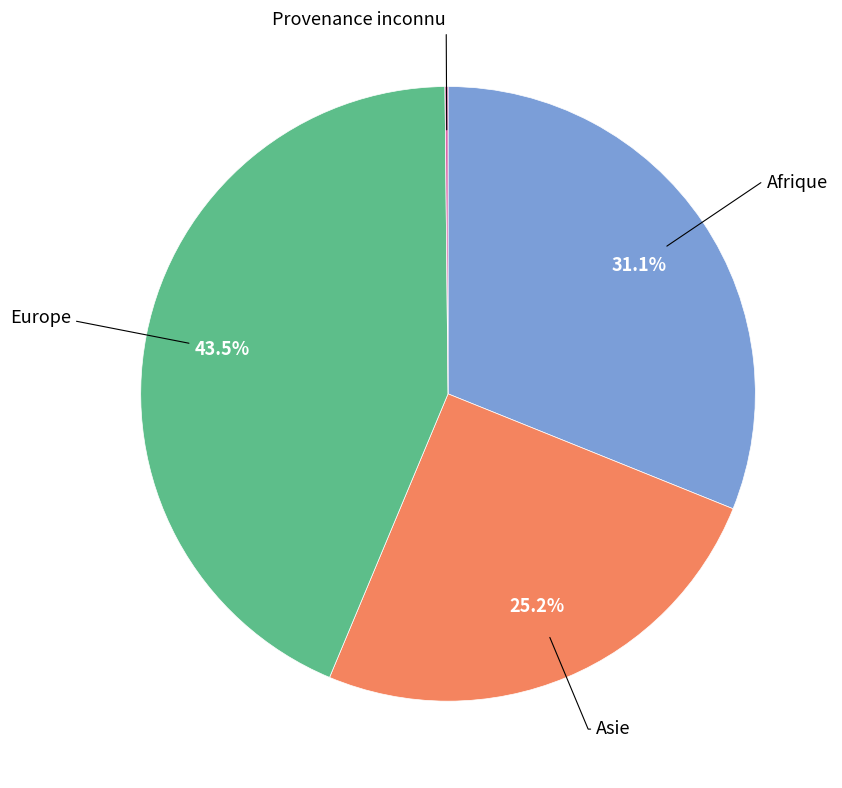

Is there any slice that represents more than half of the pie?

No